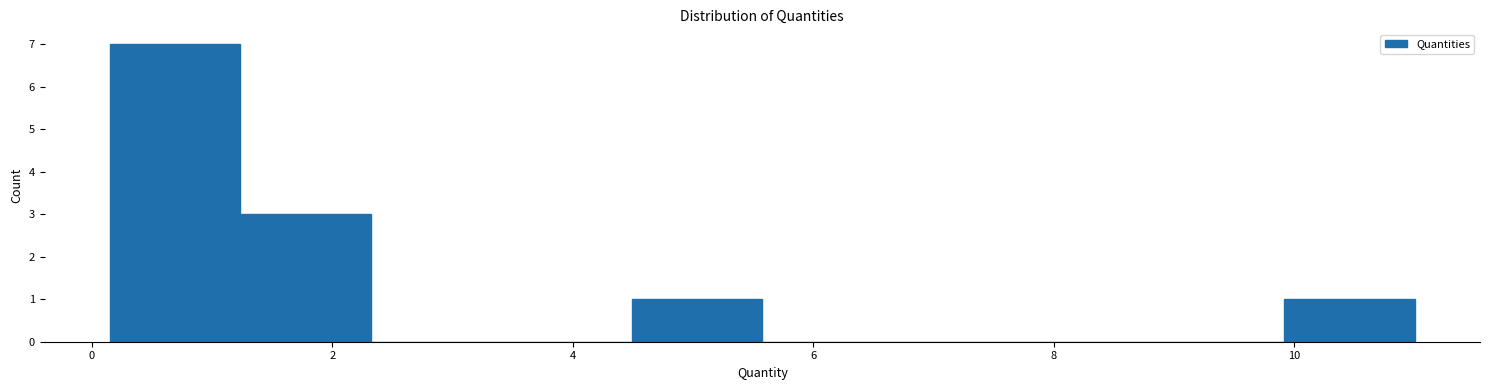

Over which range of the x-axis is the bar tallest?

0.2 to 1.2